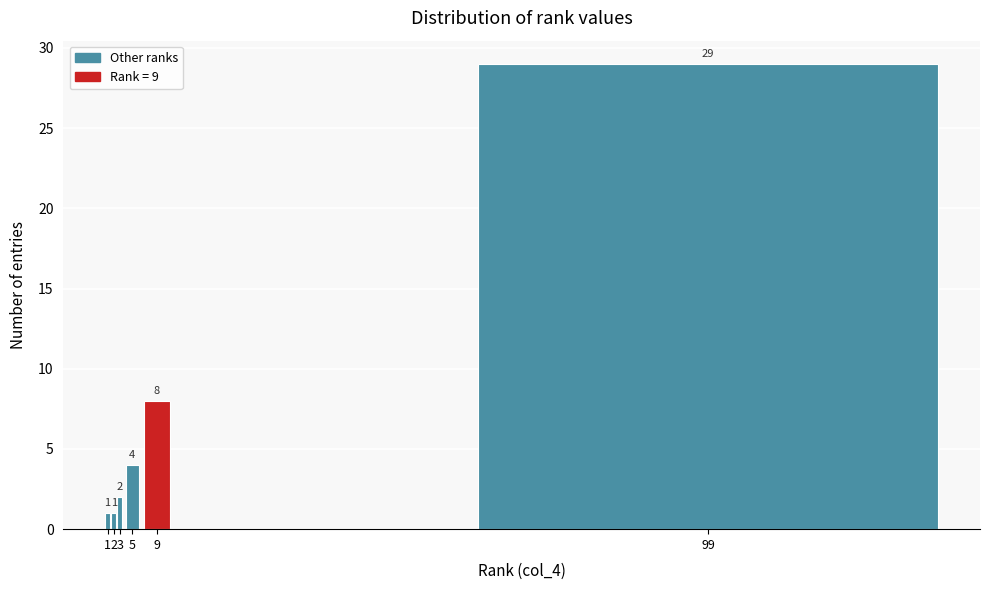

Reading left to right, what are all the values shown in this chart?

1=1	2=1	3=2	5=4	9=8	99=29